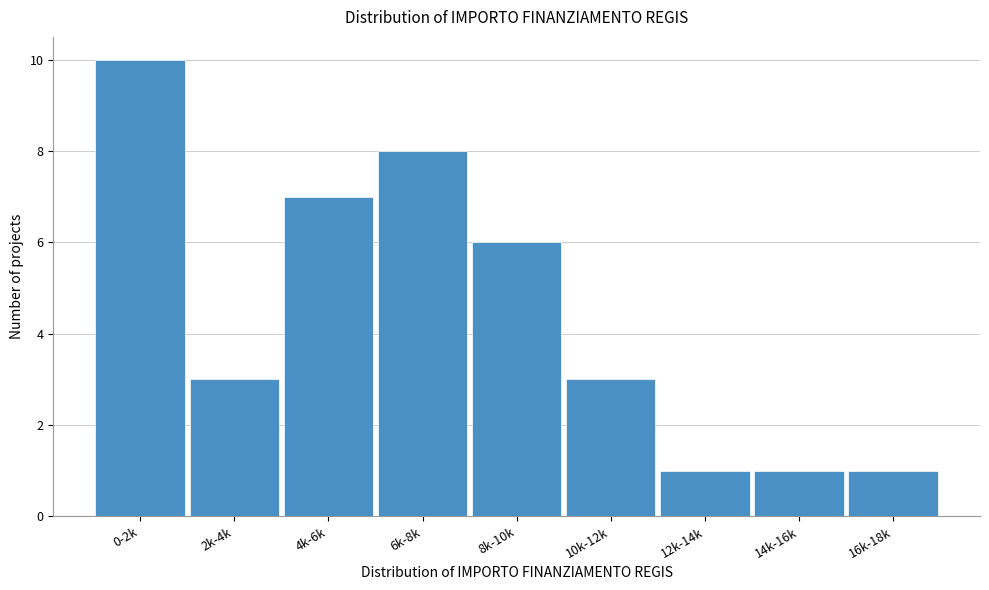

Reading left to right, list all the values displayed in this chart.

0-2k=10	2k-4k=3	4k-6k=7	6k-8k=8	8k-10k=6	10k-12k=3	12k-14k=1	14k-16k=1	16k-18k=1